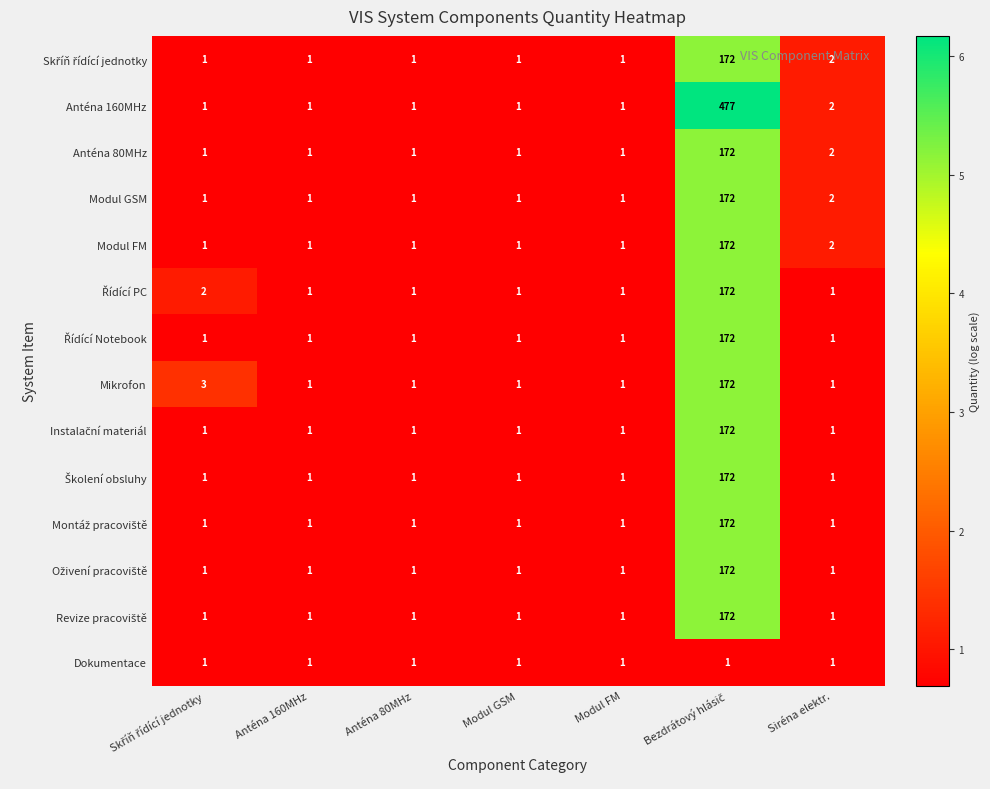

Which series has the widest spread of values?

Anténa 160MHz